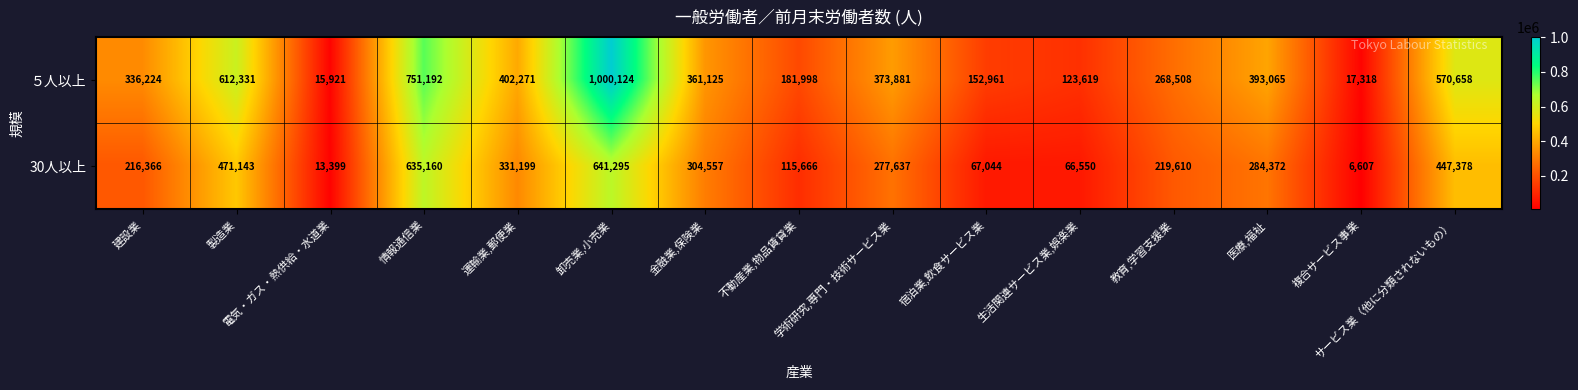

What is the average value of the 30人以上 series?

273199